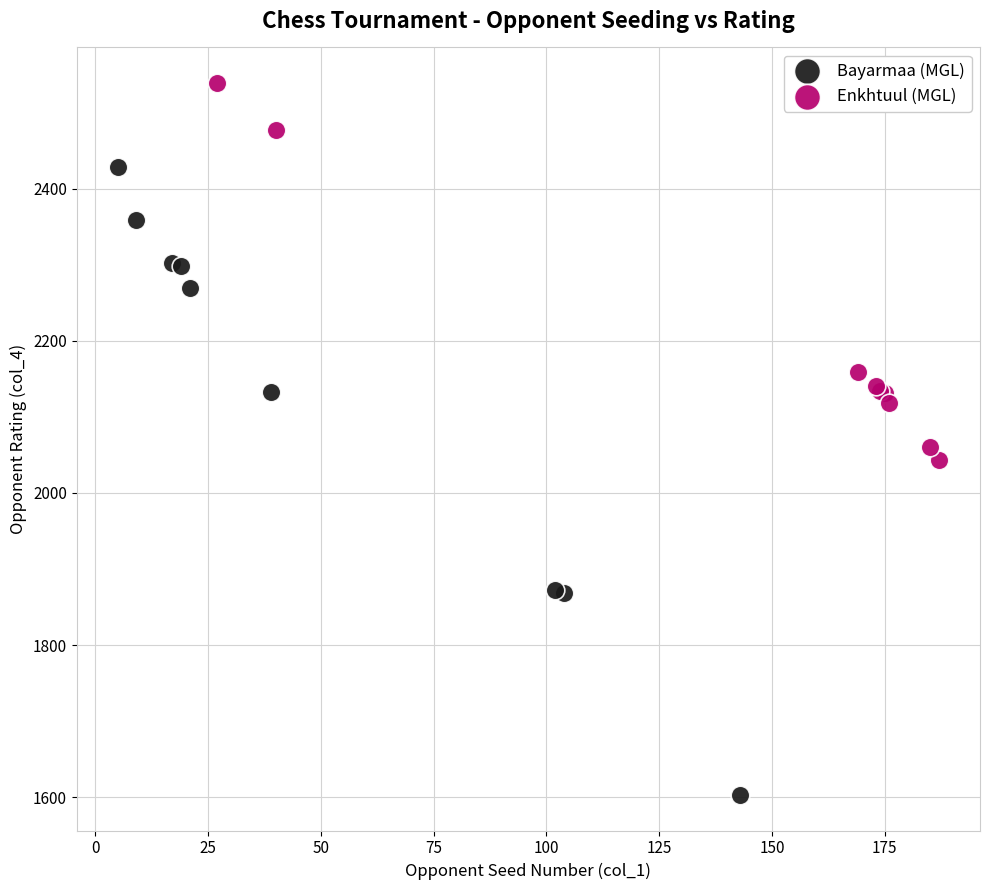

Which series reaches the minimum Y coordinate?

Bayarmaa (MGL)